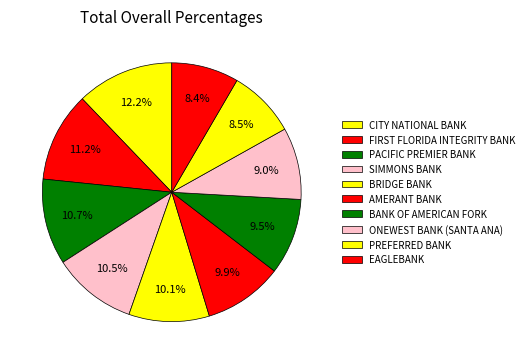

How many segments does this pie chart have?

10